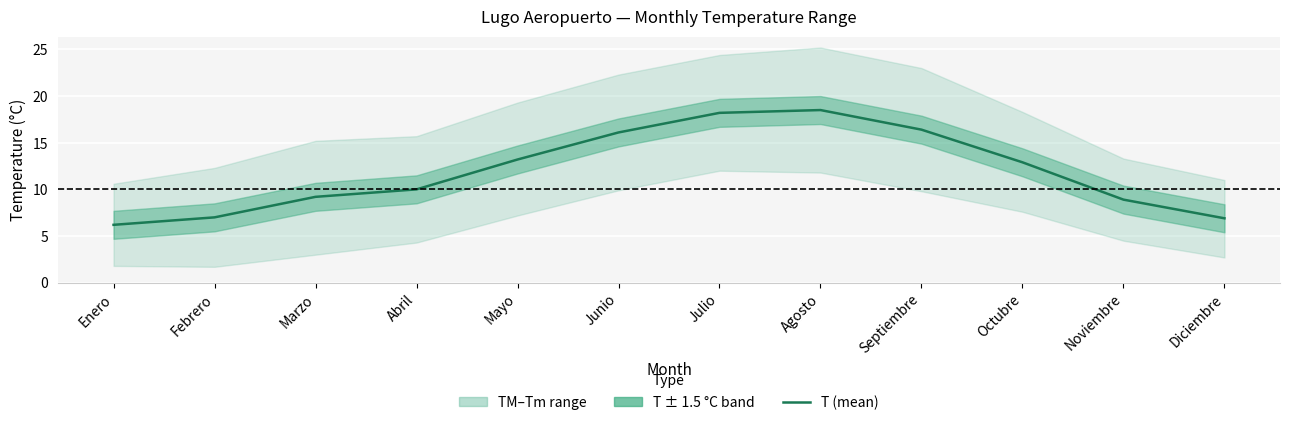

What is the difference between the values at Diciembre and Enero?

0.7